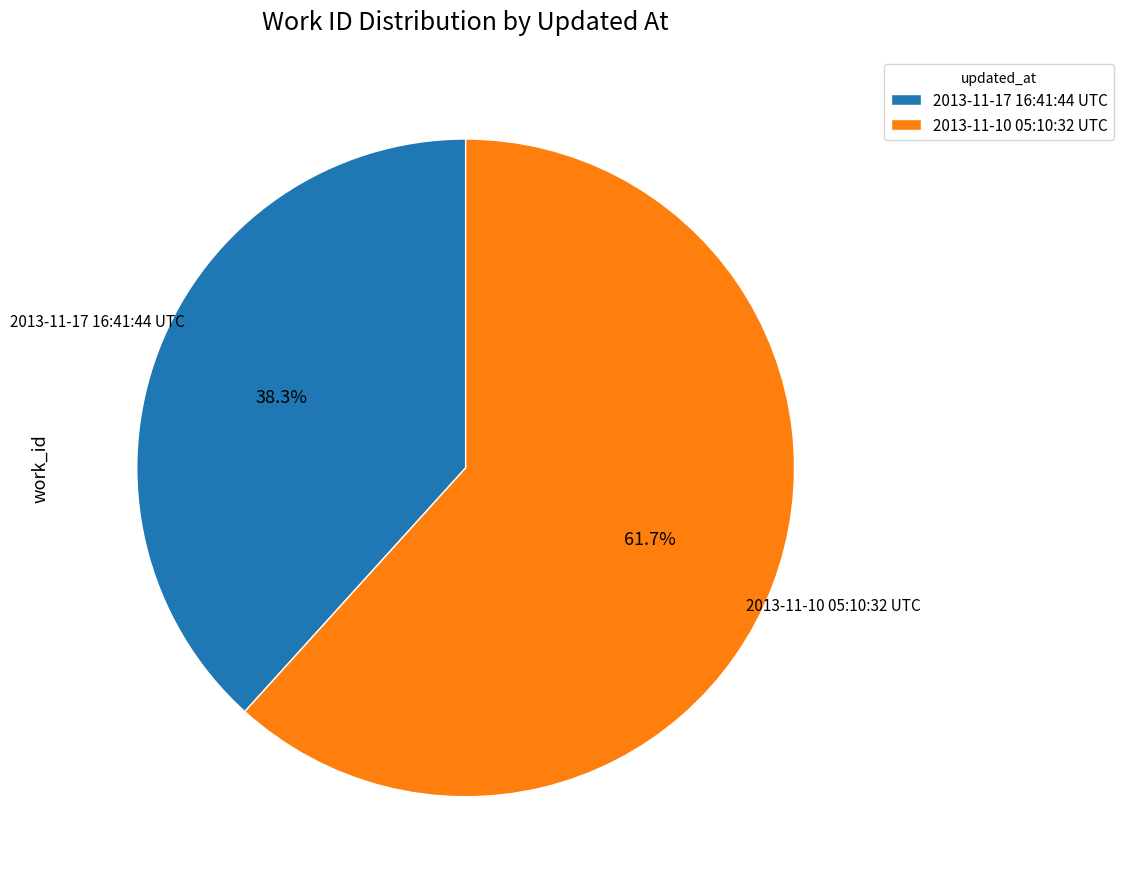

Which category has the smallest portion of the pie?

2013-11-17 16:41:44 UTC